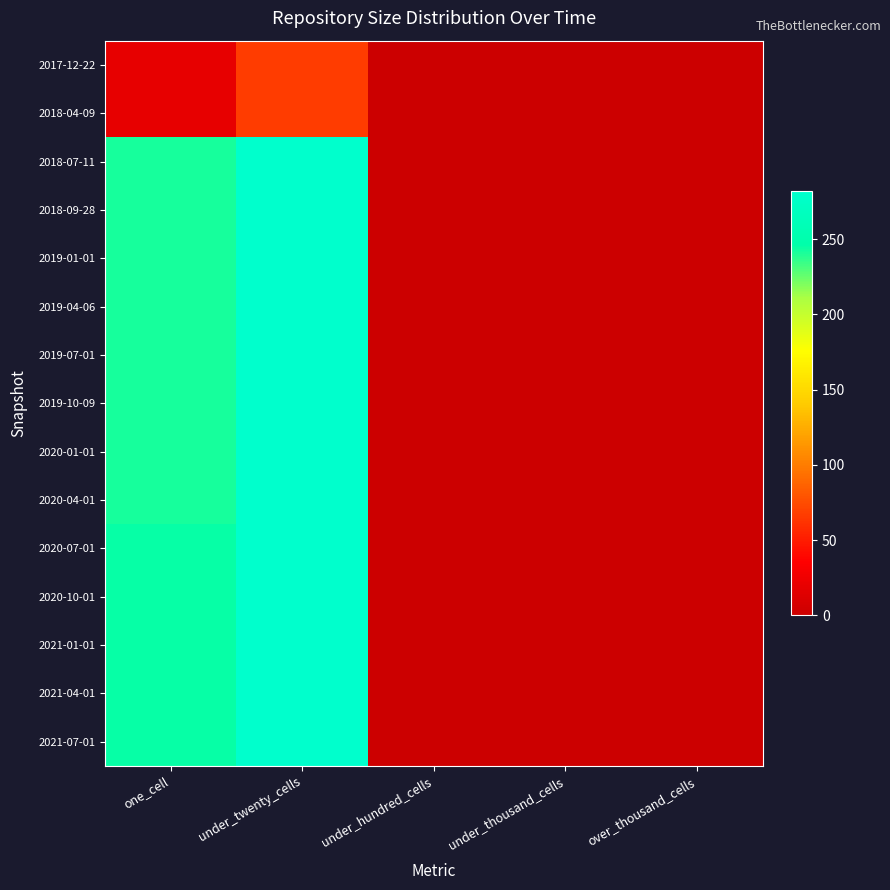

Rank the series at under_thousand_cells from lowest to highest value.

2017-12-22, 2018-04-09, 2018-07-11, 2018-09-28, 2019-01-01, 2019-04-06, 2019-07-01, 2019-10-09, 2020-01-01, 2020-04-01, 2020-07-01, 2020-10-01, 2021-01-01, 2021-04-01, 2021-07-01